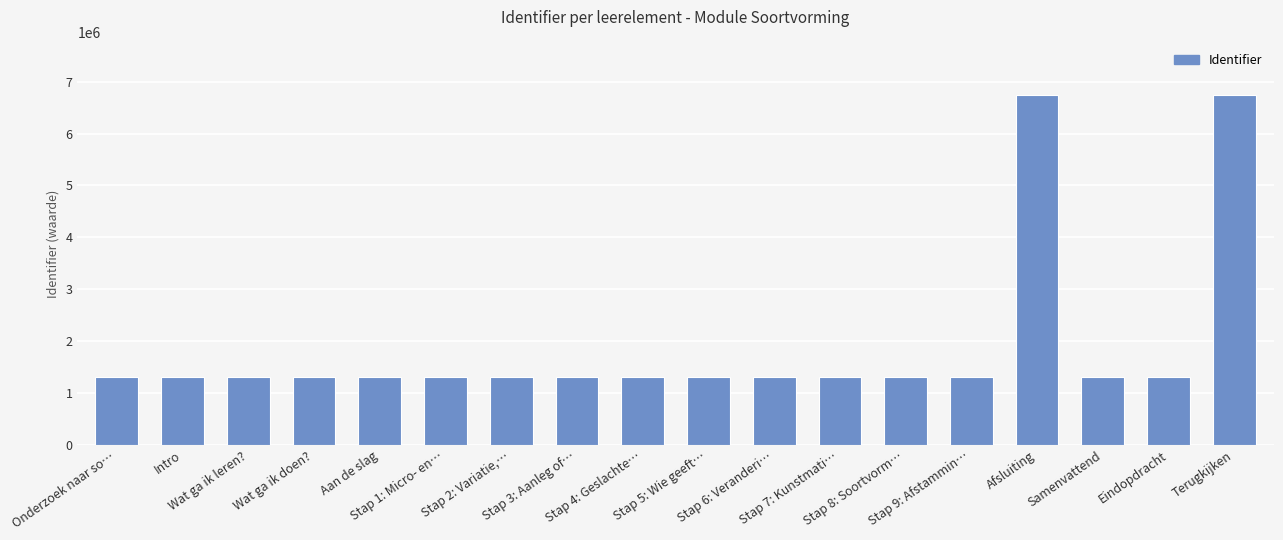

How many bars are there in total?

18